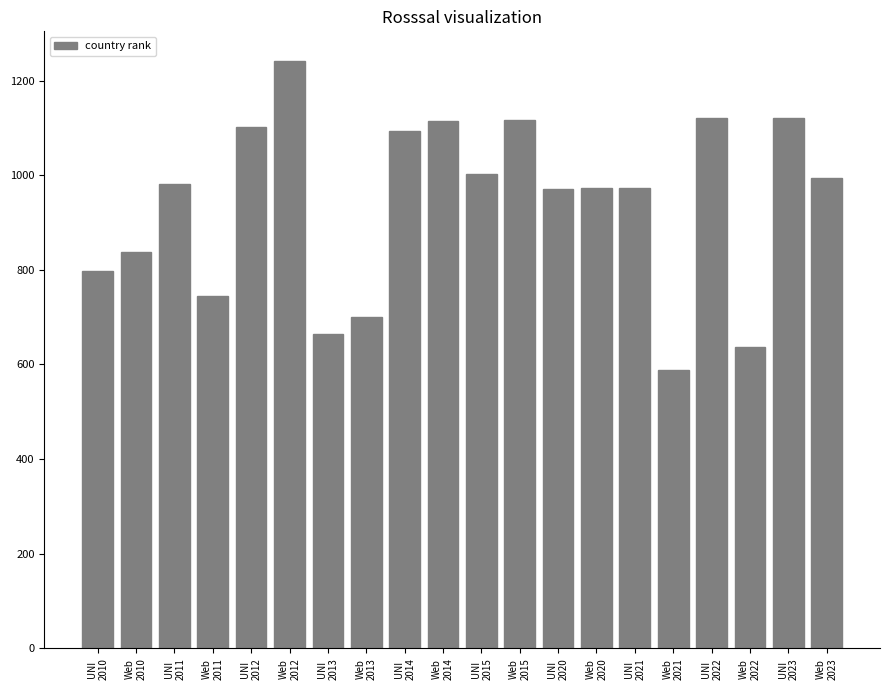

Which has a higher value, UNI
2020 or Web
2014?

Web
2014